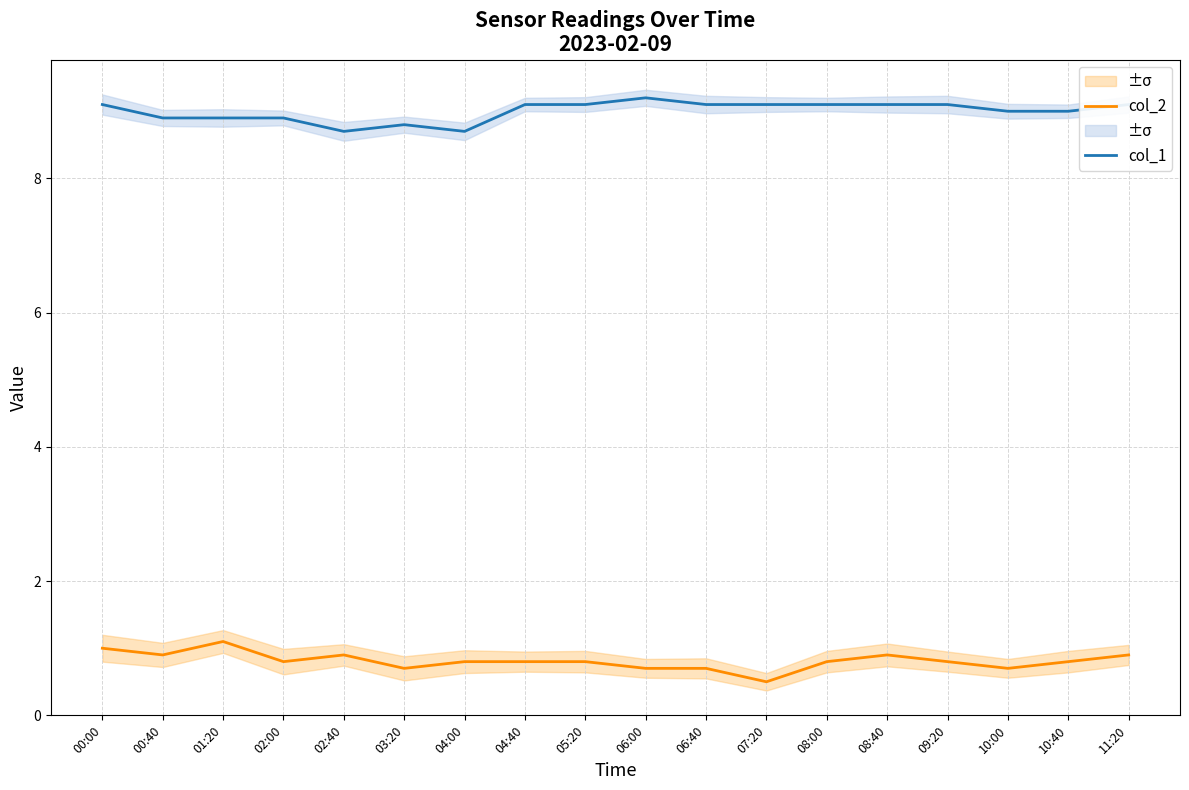

True or false: col_1 and col_2 cross at least once.

False